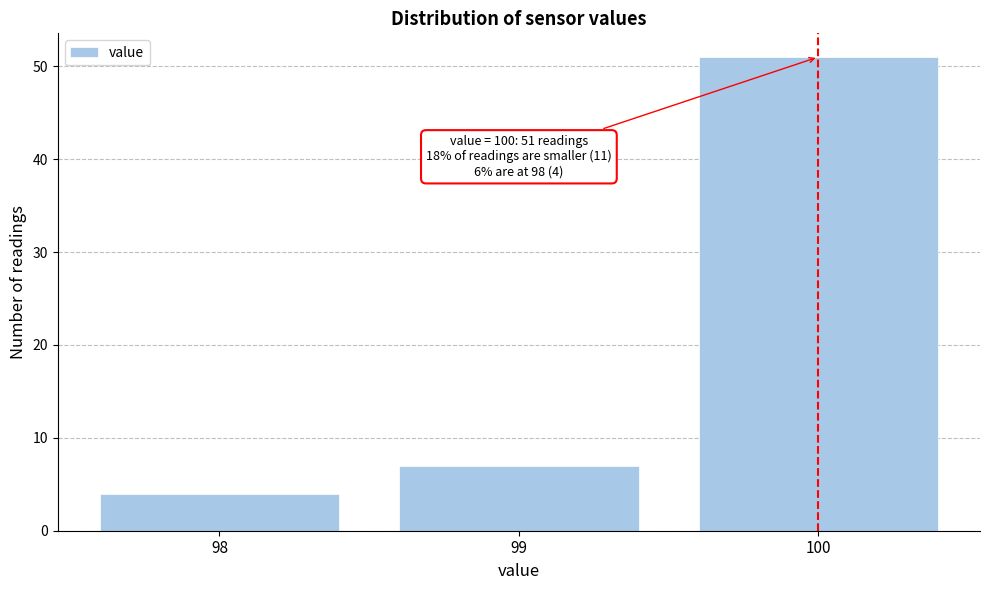

Which range on the x-axis has the tallest bar?

99.5 to 100.5